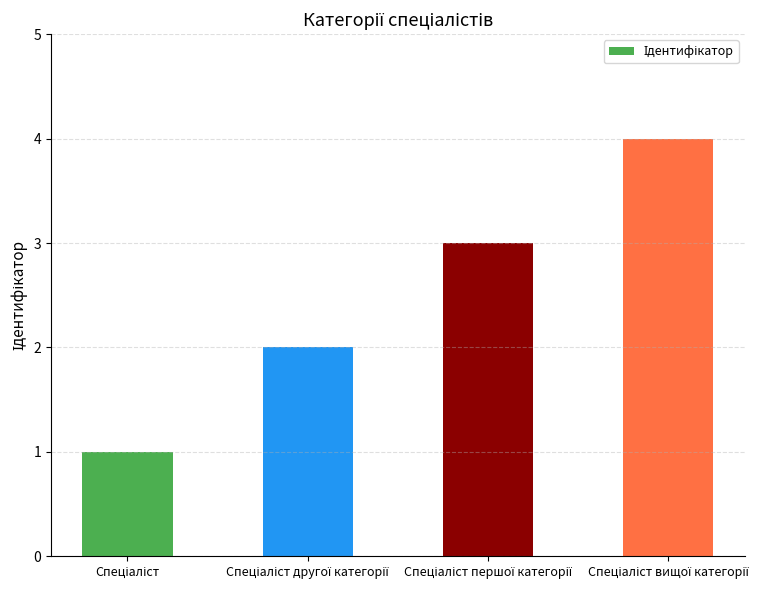

What is the greatest value displayed?

4